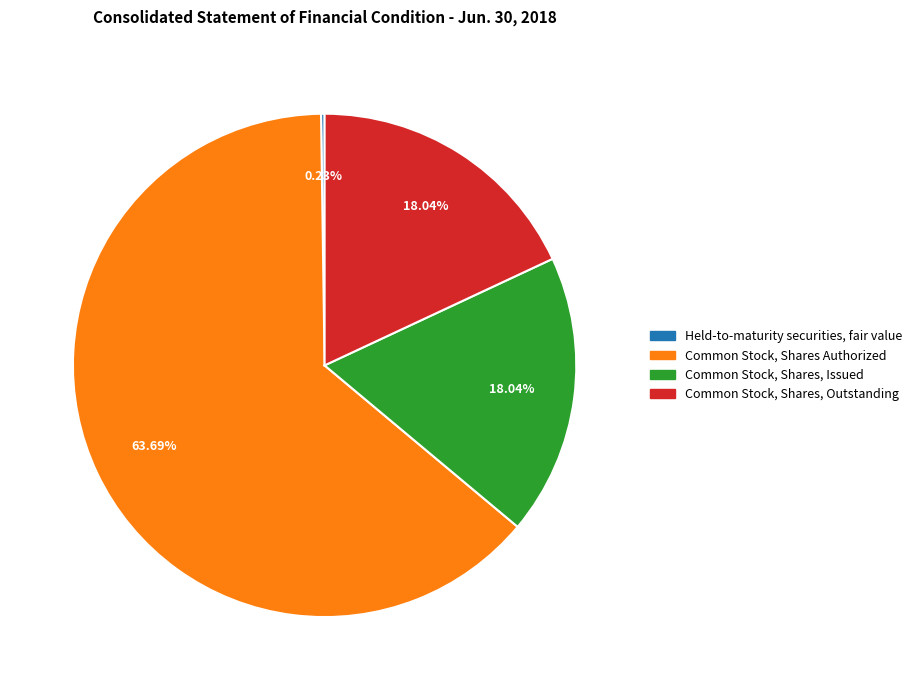

What is the ratio of the value at Common Stock, Shares, Outstanding to the value at Common Stock, Shares, Issued?

1.0